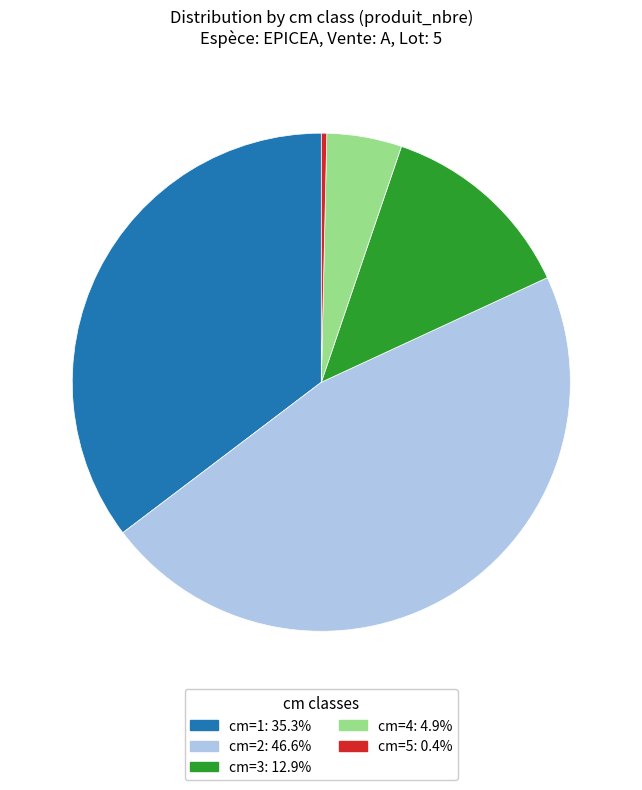

Does any single category account for the majority?

No